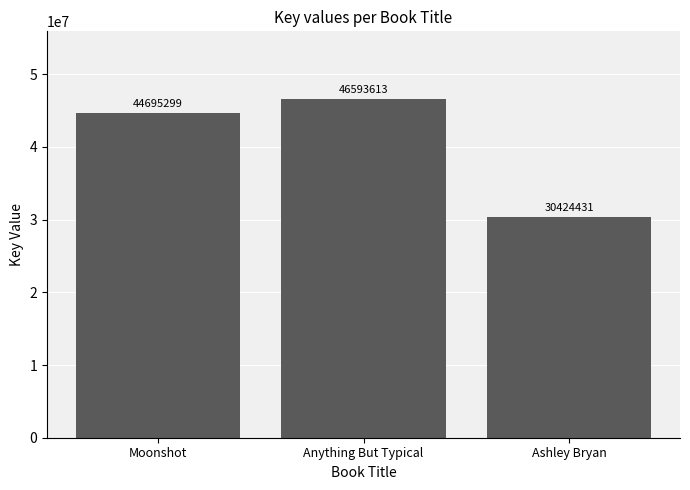

What is the smallest value displayed?

30424431